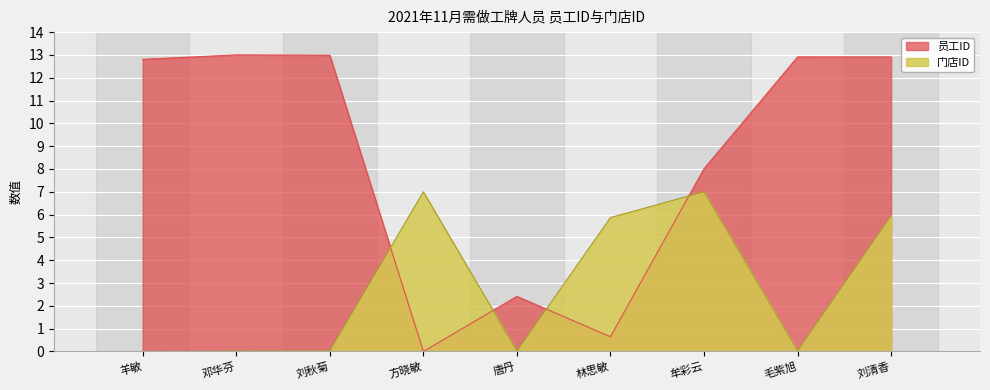

Reading left to right, what are all the values shown in this chart?

员工ID: 12.8	13.0	13.0	0.0	2.4	0.6	8.0	12.9	12.9
门店ID: 0.0	0.0	0.0	7.0	0.0	5.9	7.0	0.0	6.0